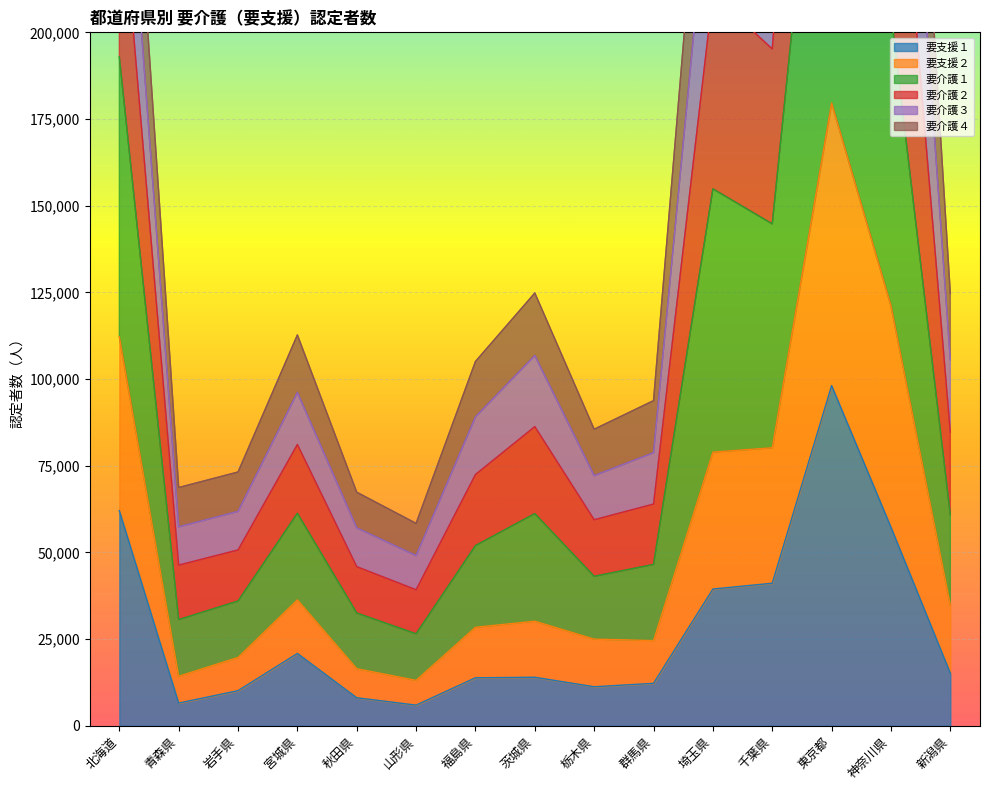

What is the difference between the maximum and minimum values in the 要介護１ series?

286453